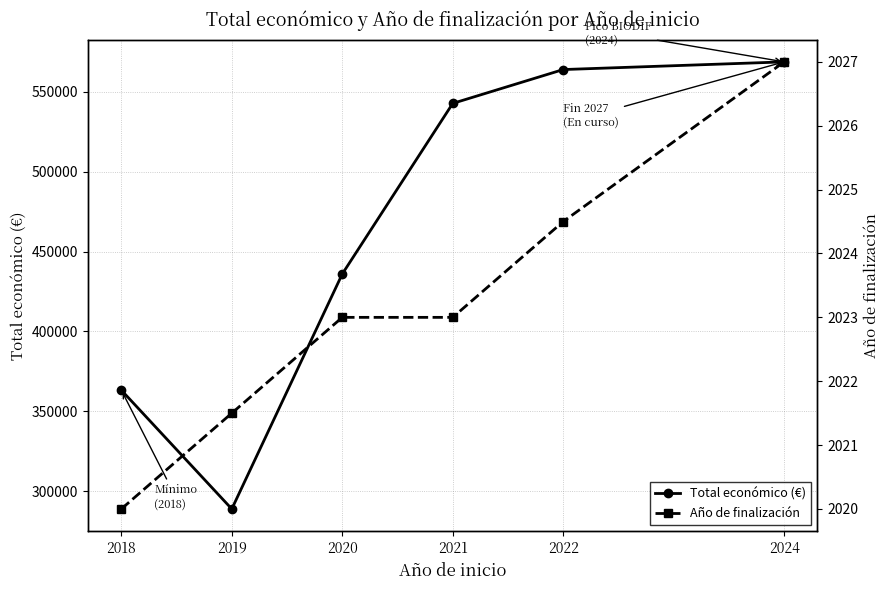

True or false: Año de finalización has more than 1 points higher than both neighbors.

False